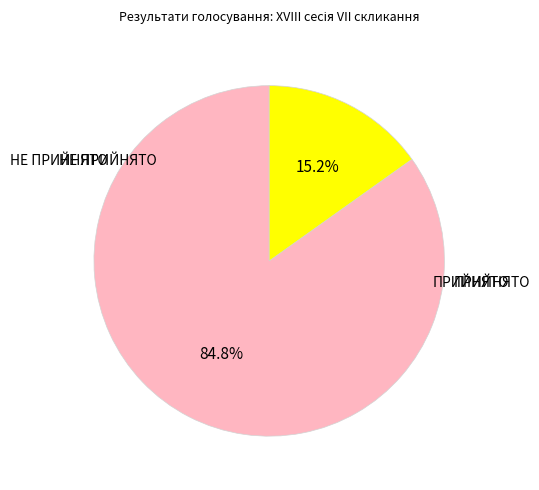

Is there a majority slice in this chart?

Yes